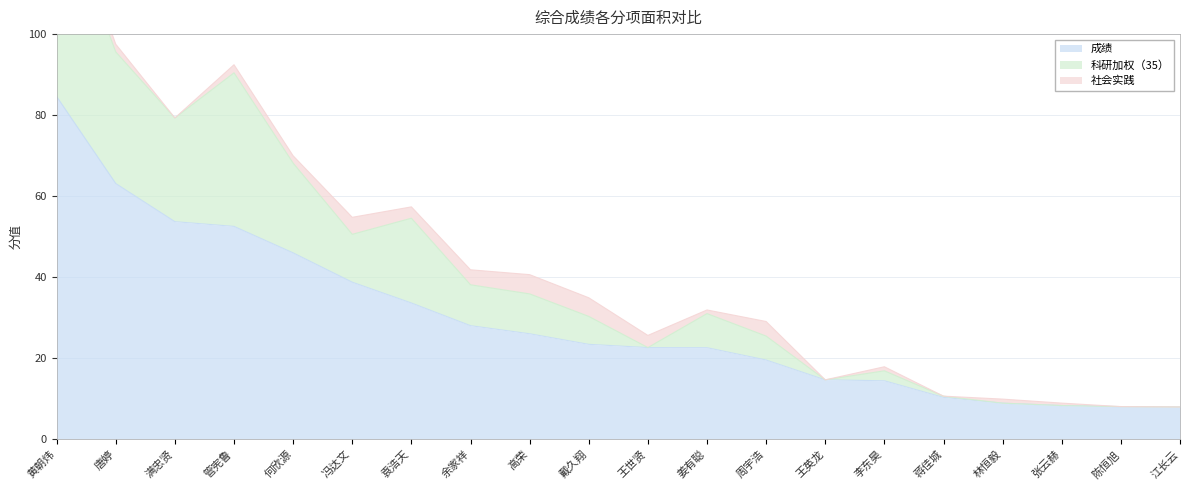

What is the highest value of the 成绩 series?

84.6